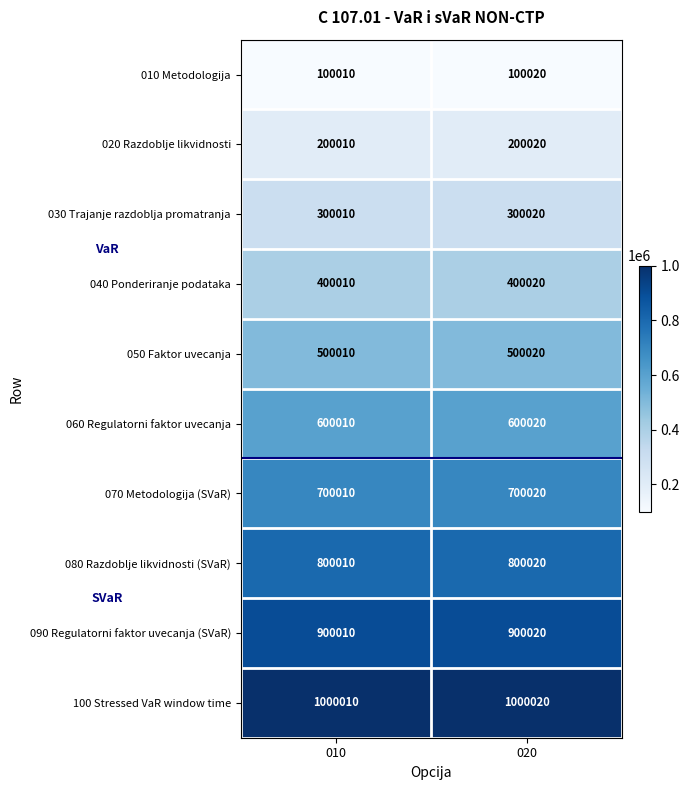

What is the difference between the highest and lowest values at 020?

900000